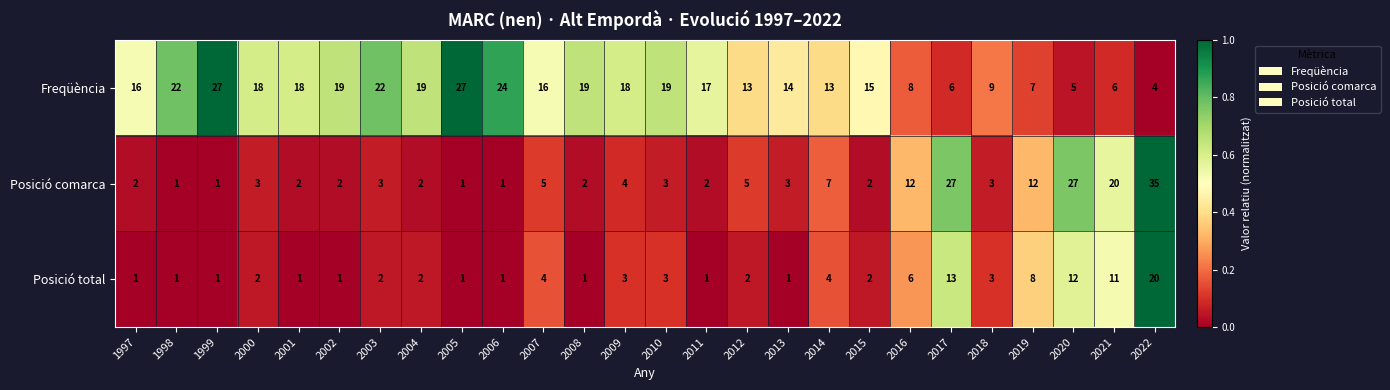

Which series has the largest total across all categories?

Freqüència